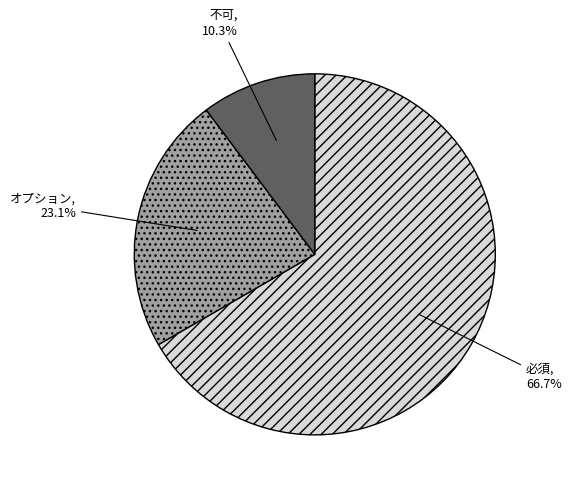

Does 必須 account for over 50% of the chart?

Yes